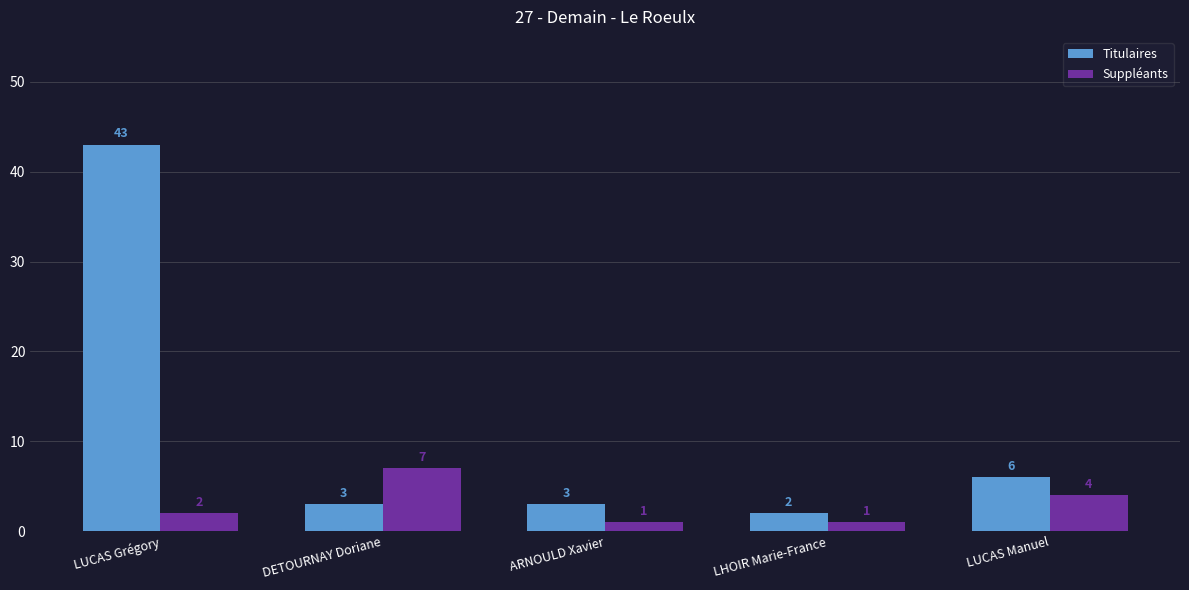

The value of Suppléants at DETOURNAY Doriane is 7. True or false?

True